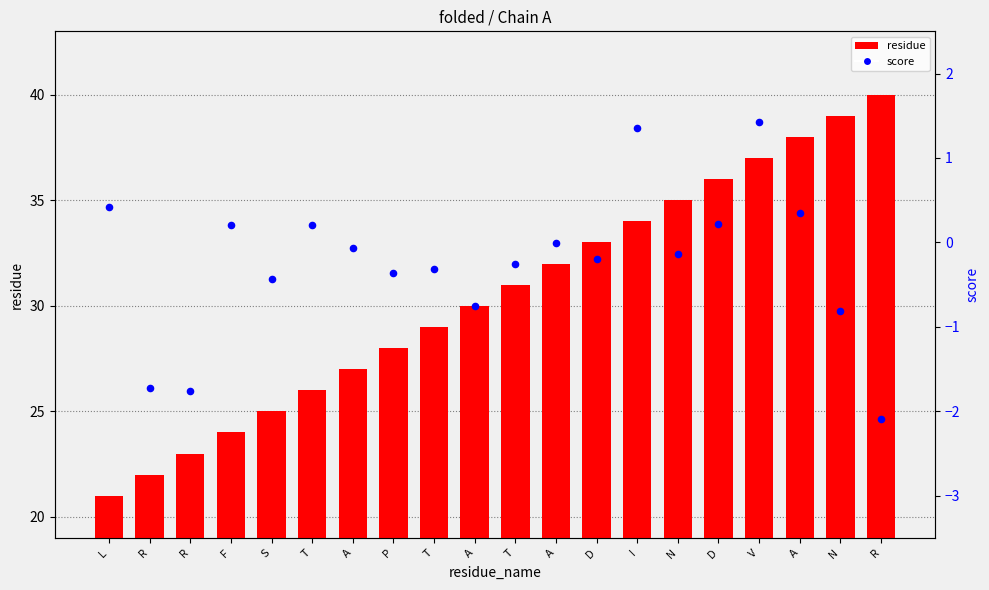

Which series contains the lowest Y value?

score